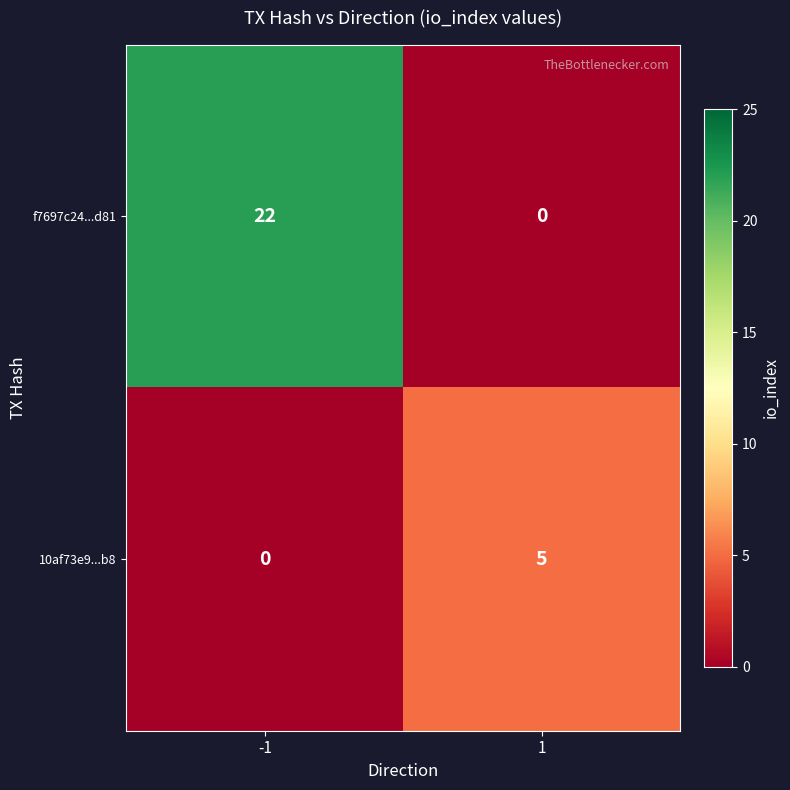

Rank the series by their average value, from highest to lowest.

f7697c24...d81, 10af73e9...b8